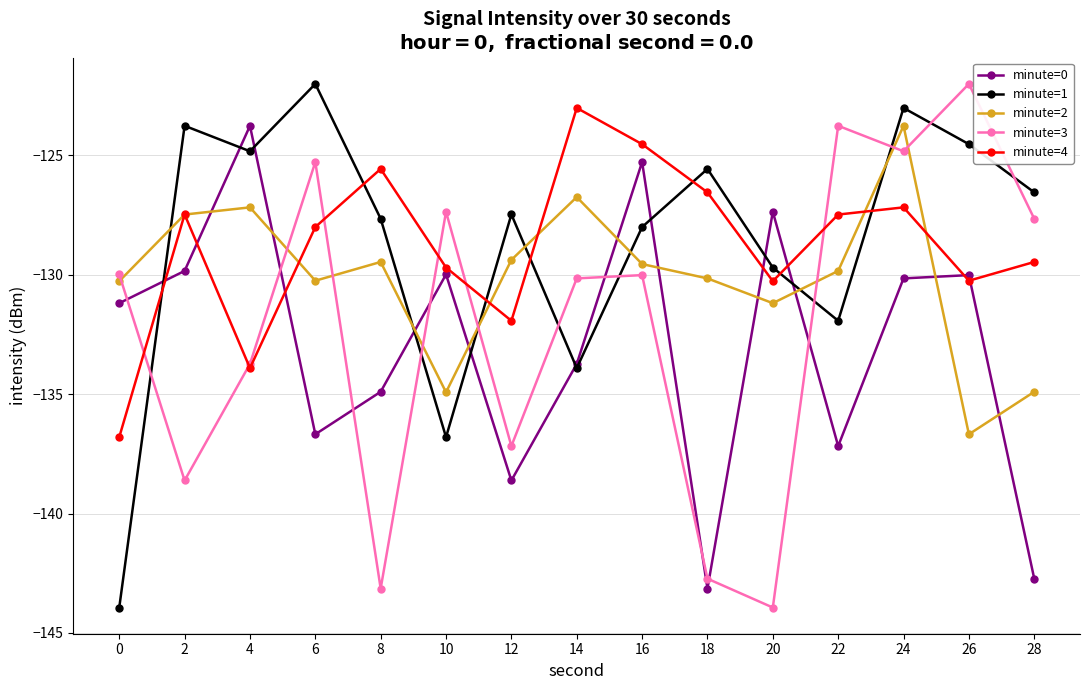

True or false: minute=3 and minute=0 intersect in this chart.

True